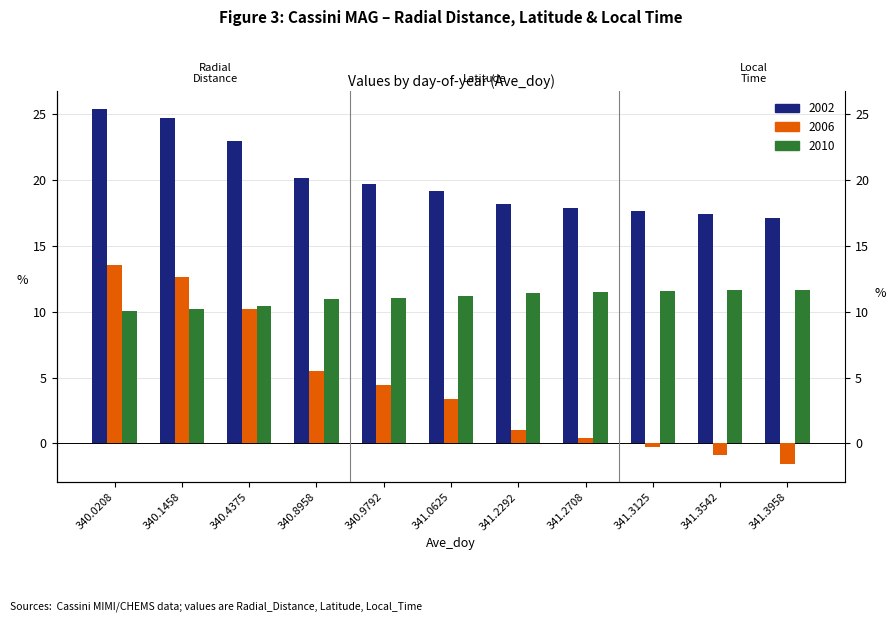

Reading left to right, transcribe all the data shown in this chart.

2002: 25.4	24.7	22.9	20.2	19.7	19.2	18.1	17.9	17.6	17.4	17.1
2006: 13.5	12.6	10.2	5.5	4.5	3.4	1.0	0.4	-0.2	-0.9	-1.6
2010: 10.1	10.2	10.4	10.9	11.1	11.2	11.4	11.5	11.5	11.6	11.7